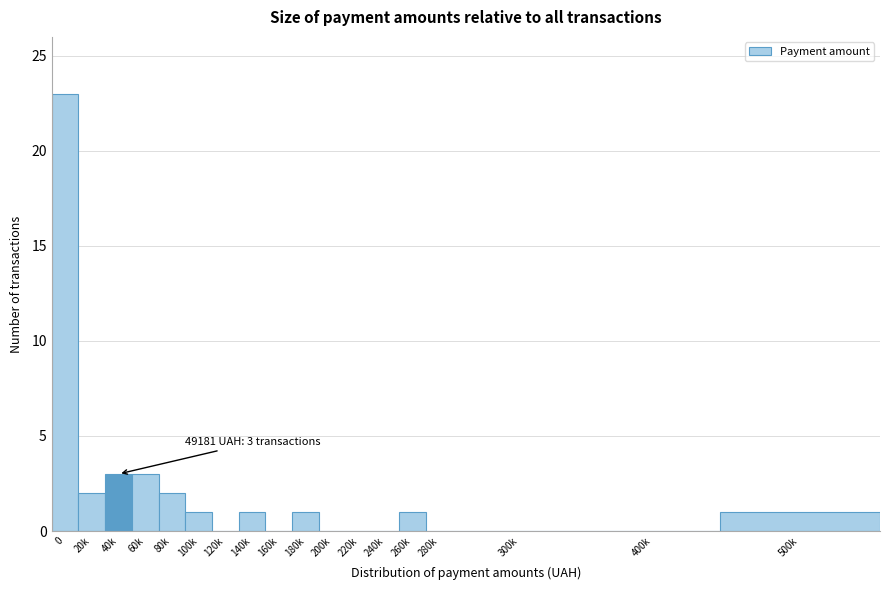

Reading right to left, transcribe all the data shown in this chart.

500k=1	400k=0	300k=0	280k=0	260k=1	240k=0	220k=0	200k=0	180k=1	160k=0	140k=1	120k=0	100k=1	80k=2	60k=3	40k=3	20k=2	0=23